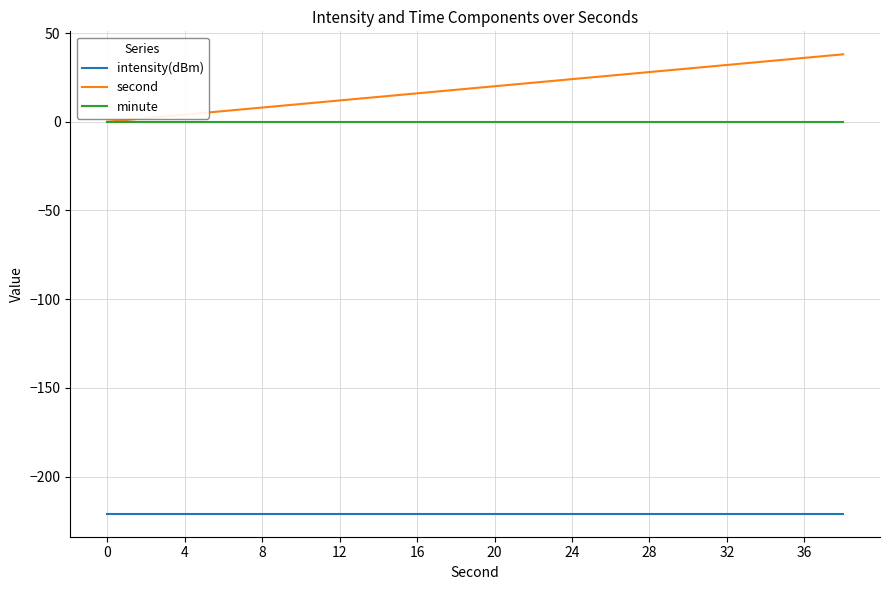

What is the difference between the second highest and second lowest values in the second series?

34.0